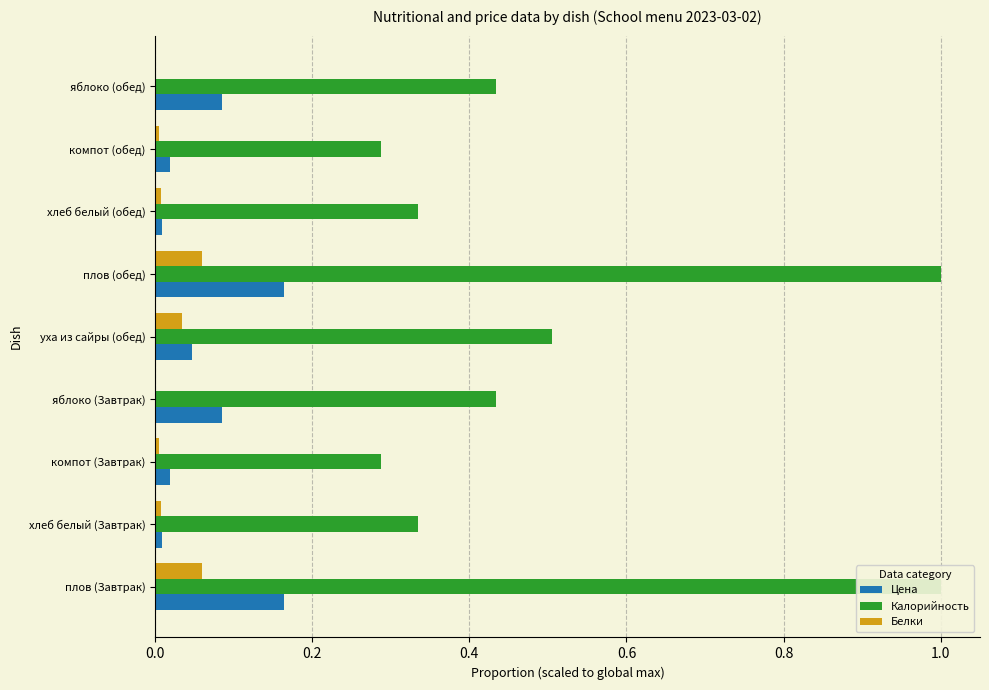

The value of Цена at компот (Завтрак) is 0.0. True or false?

True